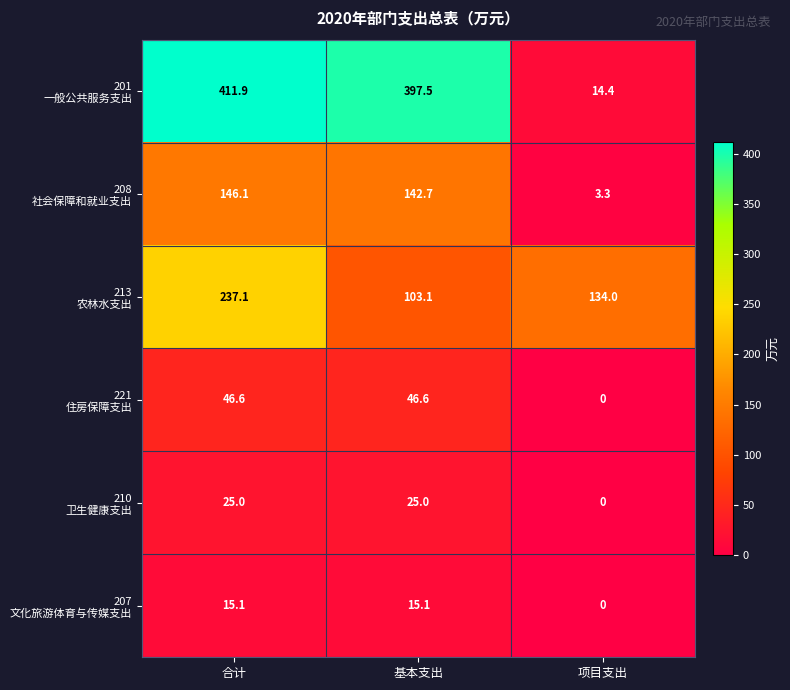

How many data points does each series have?

3